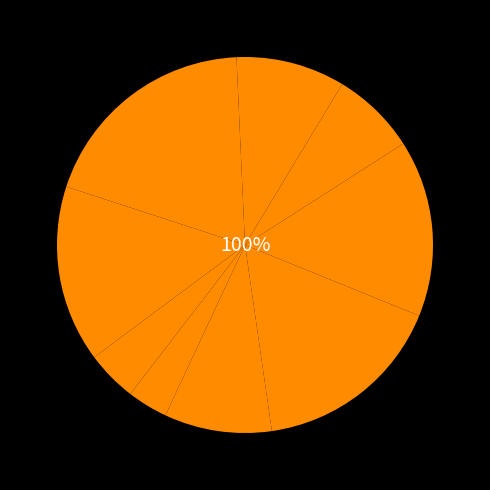

Is Перловка отварная с маслом the majority of the pie?

No